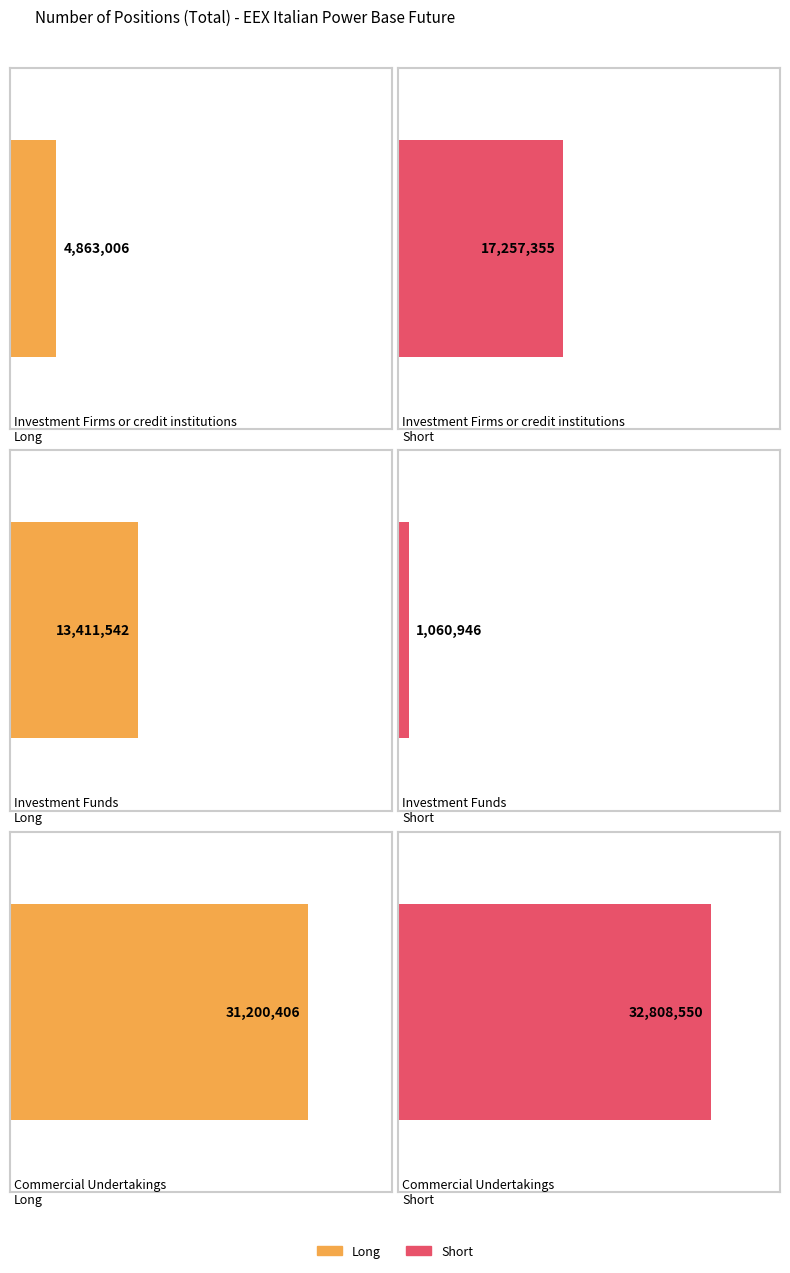

Reading left to right, list all the values displayed in this chart.

Long: 4863006	13411542	31200406
Short: 17257355	1060946	32808550